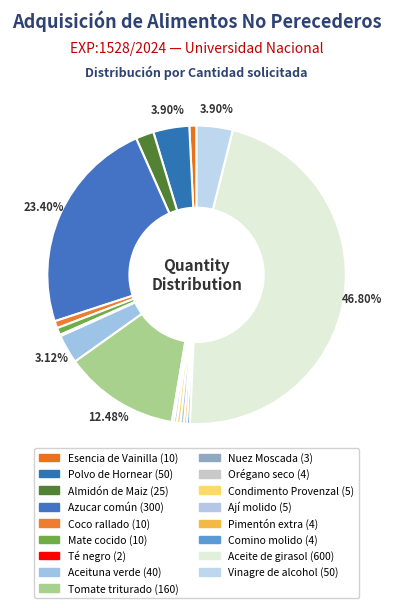

Which slice is the smallest?

Té negro